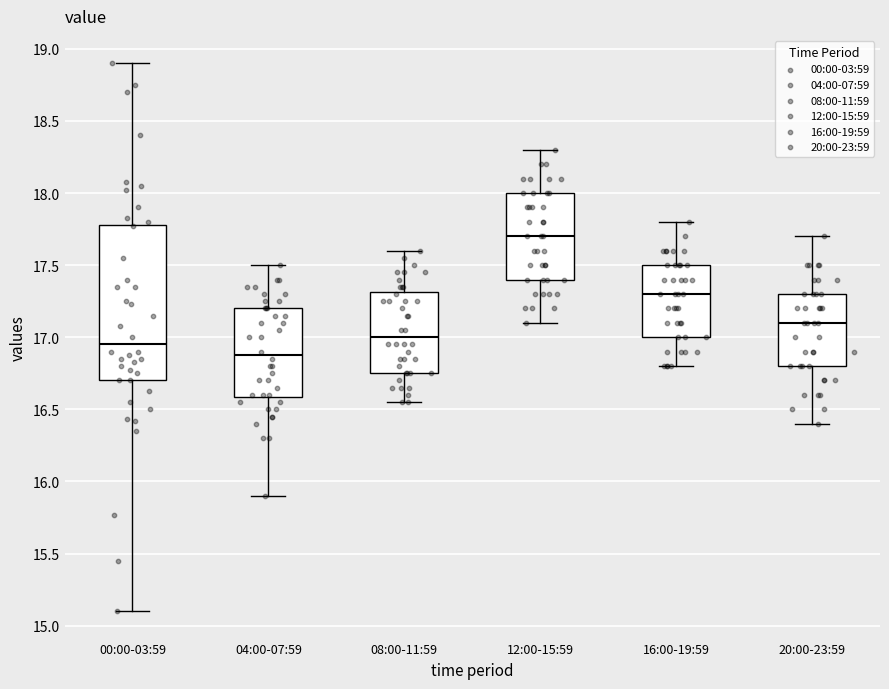

Comparing the boxes themselves (not the whiskers), which one is the tallest?

00:00-03:59